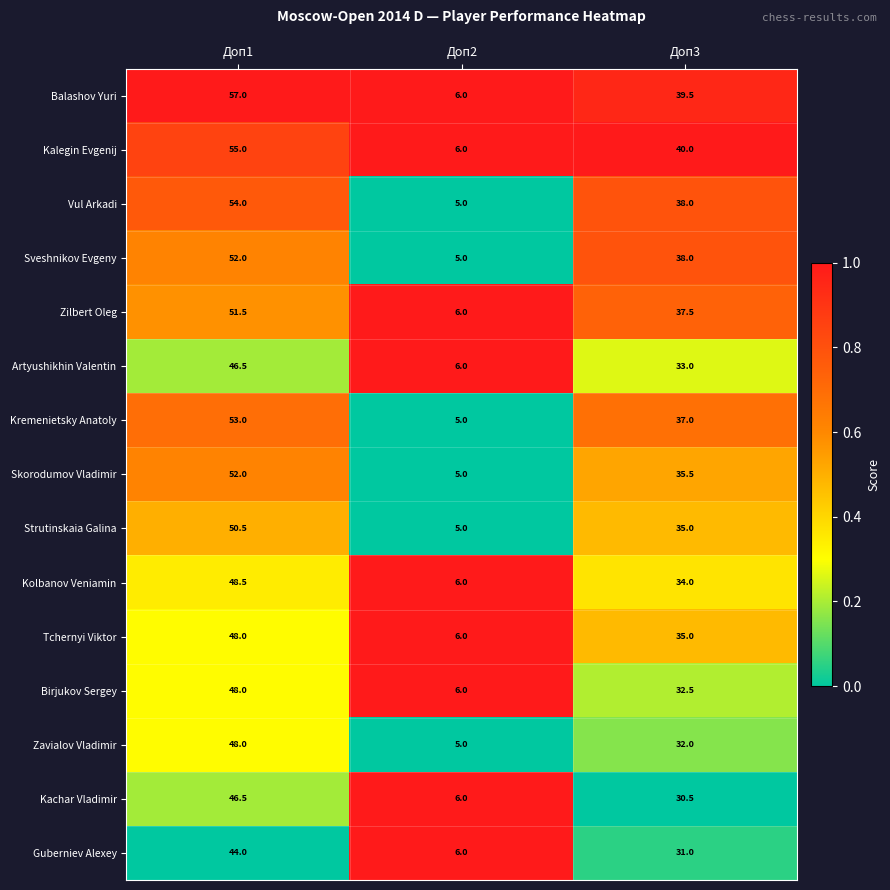

What is the average value of the Kolbanov Veniamin series?

29.5